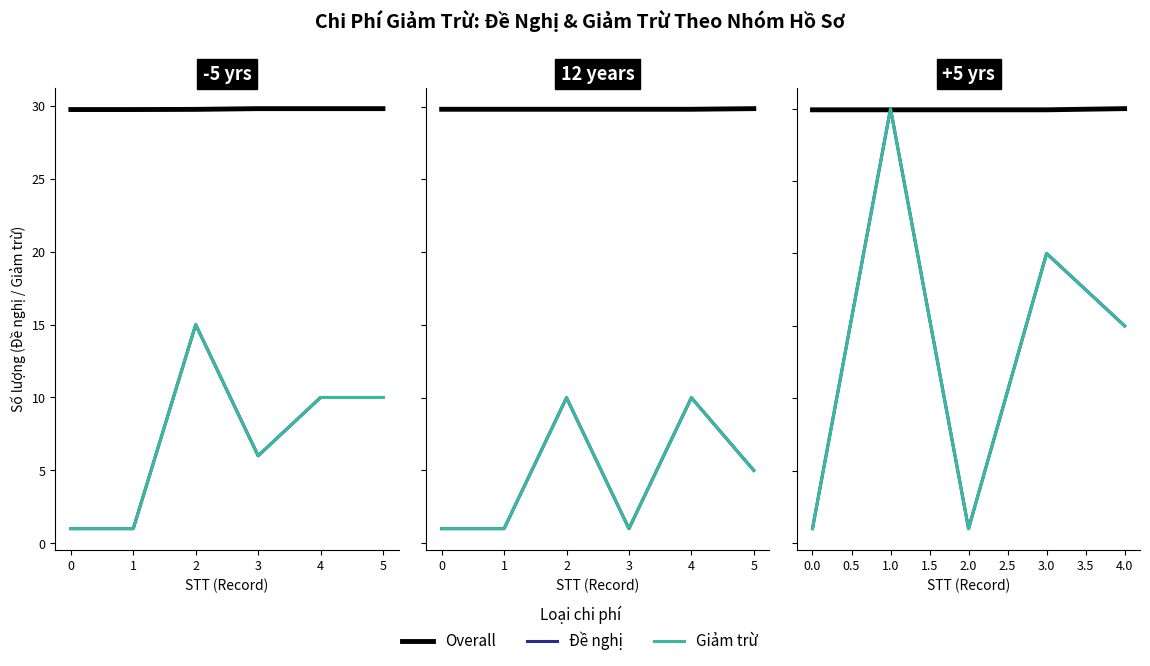

Which series ends up on top after the final intersection of Overall and Giảm trừ?

Overall